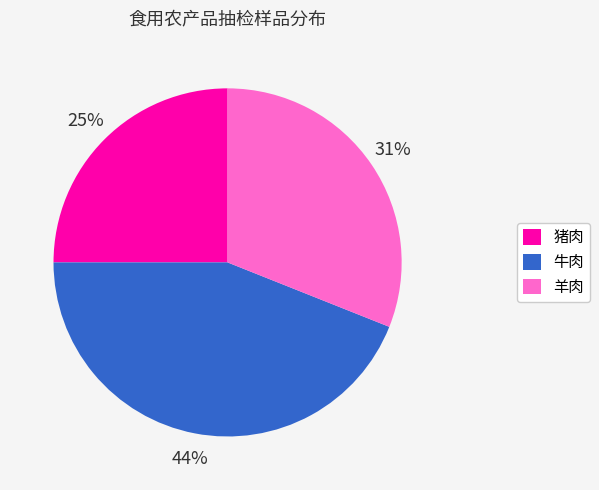

Combined, do 牛肉 and 羊肉 account for over 50%?

Yes